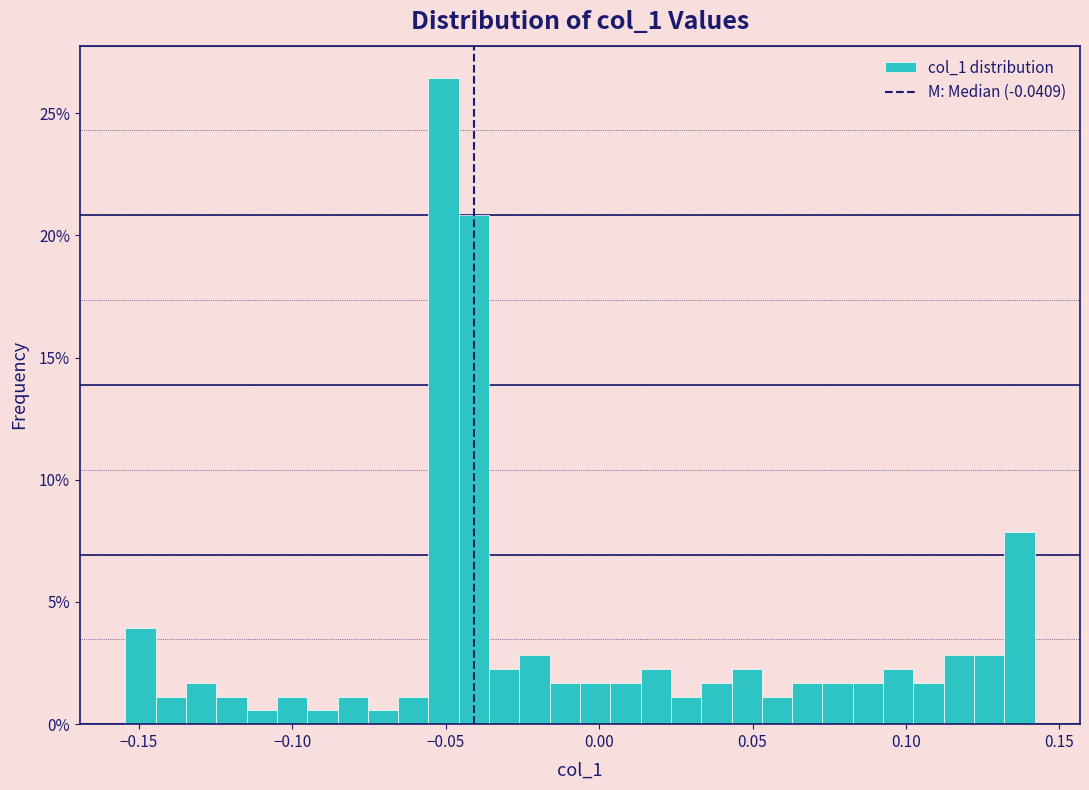

Read against the x-axis, roughly where is the centre of the tallest bar?

-0.050